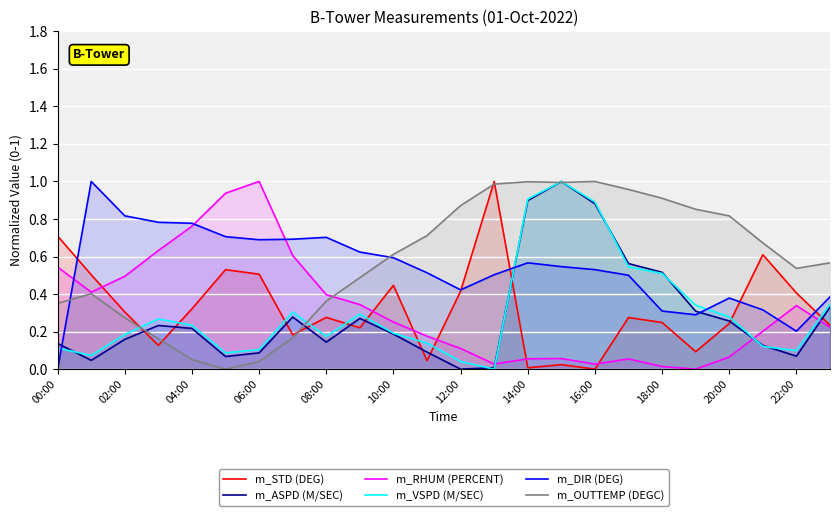

True or false: m_DIR (DEG) has a value of 0.3 at 22:00.

False